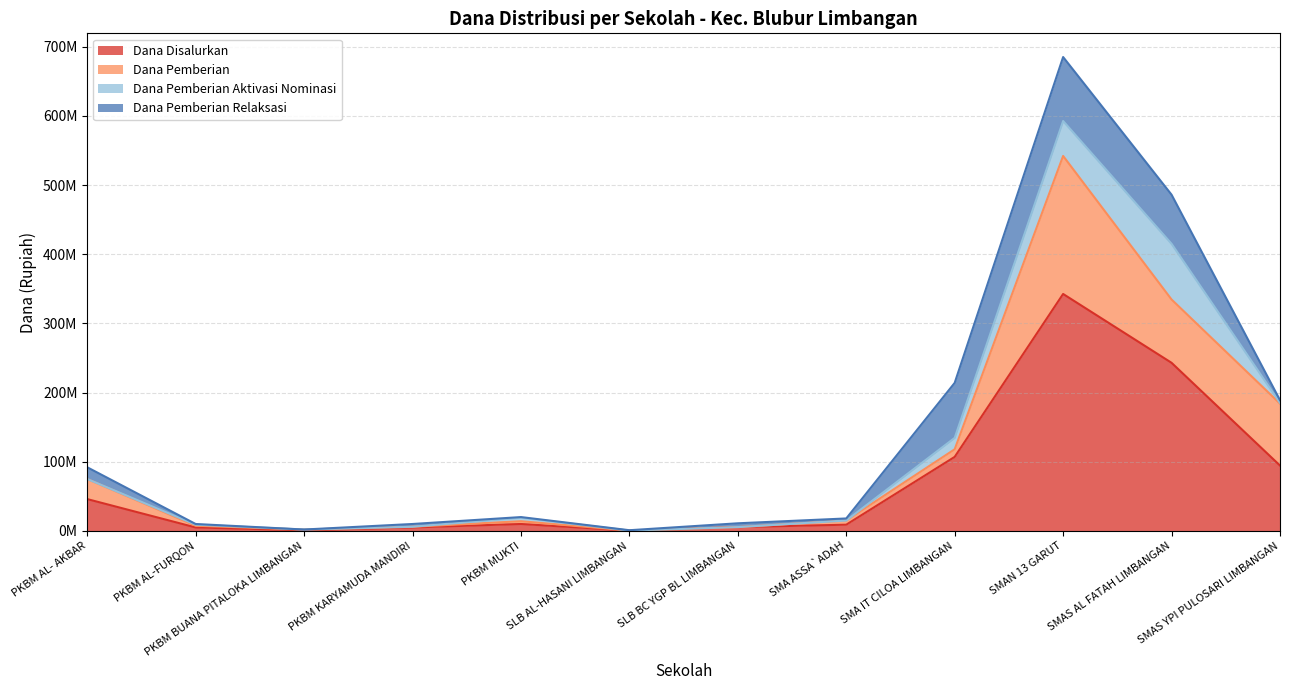

The Dana Pemberian Relaksasi series shows 5500000 at SLB BC YGP BL LIMBANGAN. True or false?

True